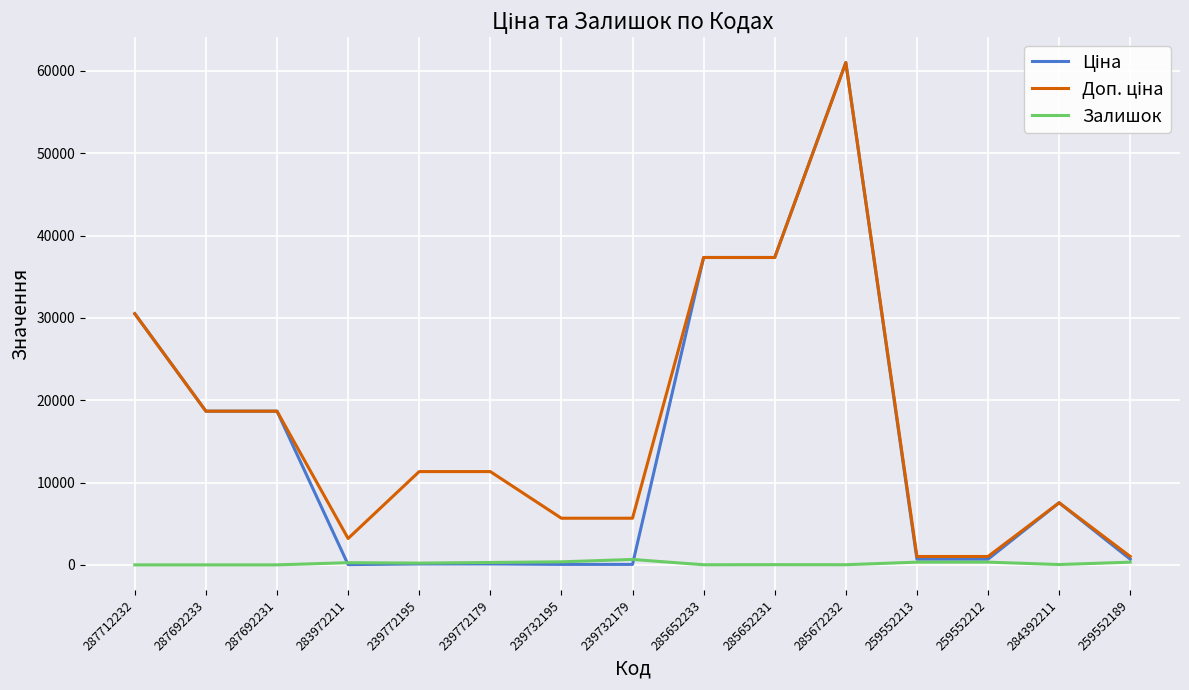

What is the spread (max minus min) of values at 239732195?

5610.3